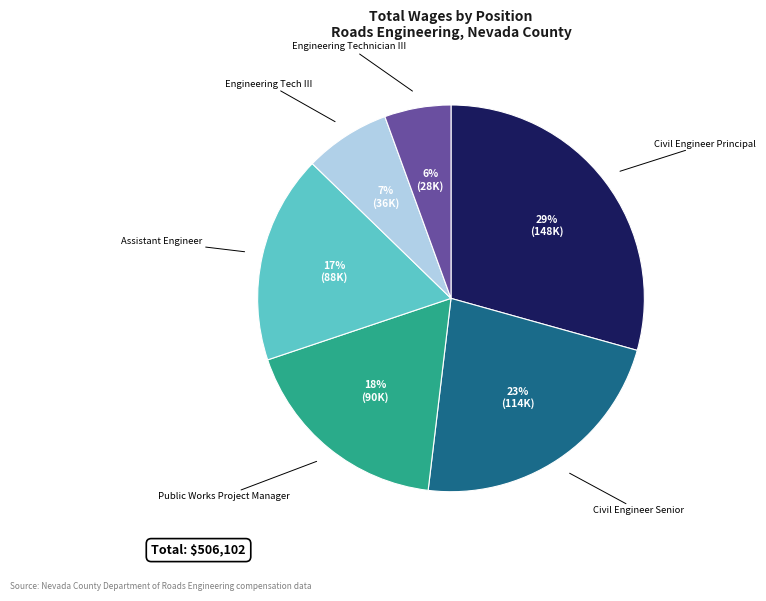

Does any single category account for the majority?

No